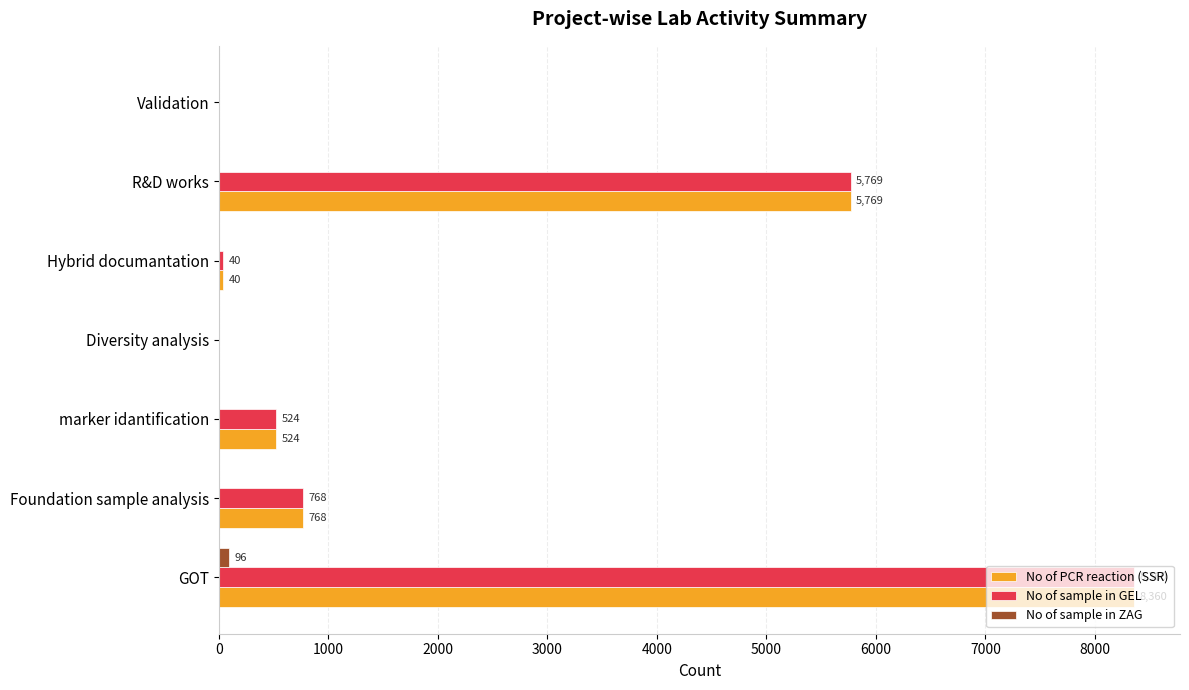

At which category is the sum across all series the highest?

GOT